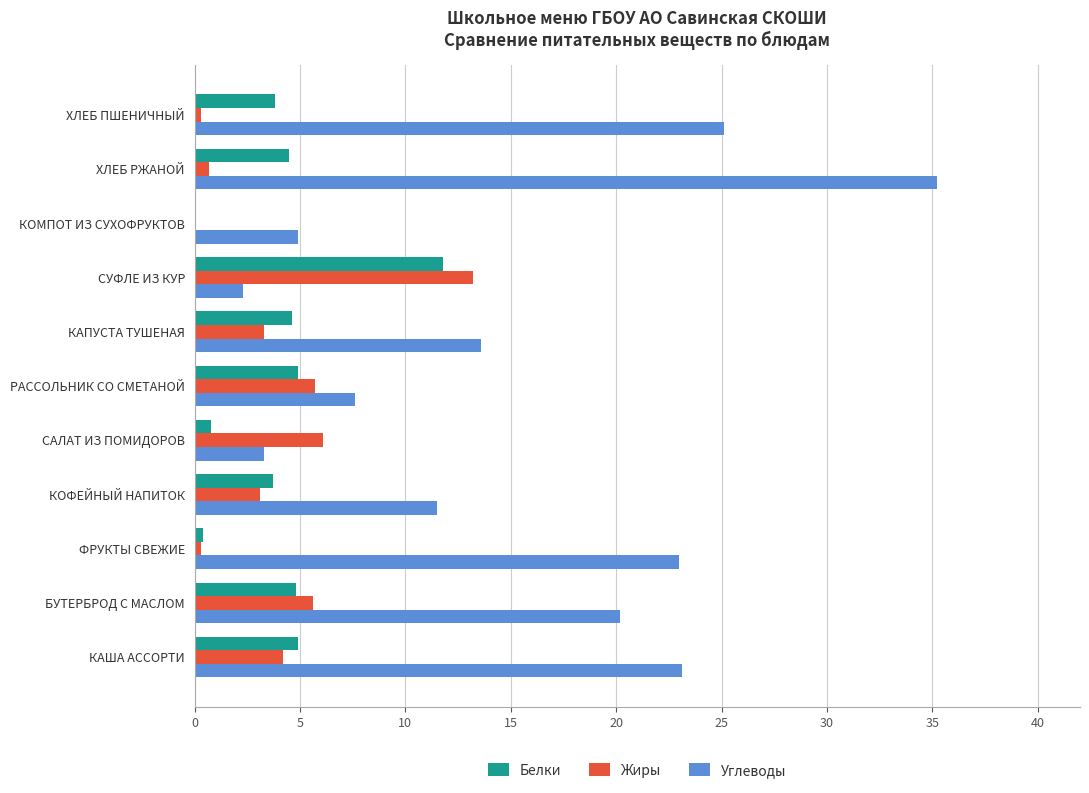

Is the value of Жиры at КОМПОТ ИЗ СУХОФРУКТОВ greater than the value of Белки at ХЛЕБ ПШЕНИЧНЫЙ?

No